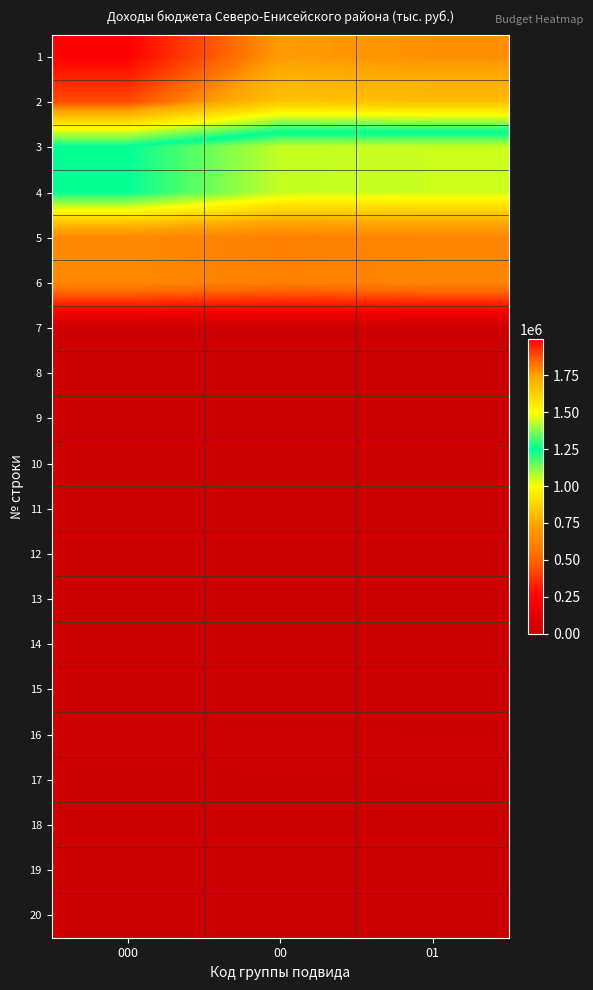

Reading left to right, what are all the values shown in this chart?

1: 000=1998337.2	00=1761950.0	01=1779882.5
2: 000=1884996.7	00=1659240.7	01=1677950.9
3: 000=1244818.2	00=1055913.0	01=1049536.0
4: 000=1244818.2	00=1055913.0	01=1049536.0
5: 000=640178.5	00=603327.7	01=628414.9
6: 000=637376.2	00=600200.5	01=625151.4
7: 000=1.0	00=157.2	01=163.5
8: 000=301.3	00=320.0	01=350.0
9: 000=2500.0	00=2650.0	01=2750.0
10: 000=1520.1	00=1573.9	01=1638.8
11: 000=1520.1	00=1573.9	01=1638.8
12: 000=696.5	00=725.5	01=754.3
13: 000=3.6	00=3.6	01=3.7
14: 000=909.9	00=945.1	01=976.5
15: 000=-89.9	00=-100.3	01=-95.7
16: 000=13685.5	00=10150.3	01=8592.8
17: 000=6418.8	00=7730.3	01=8262.8
18: 000=3006.7	00=3490.3	01=3352.5
19: 000=3006.7	00=3490.3	01=3352.5
20: 000=3412.1	00=4240.0	01=4910.3